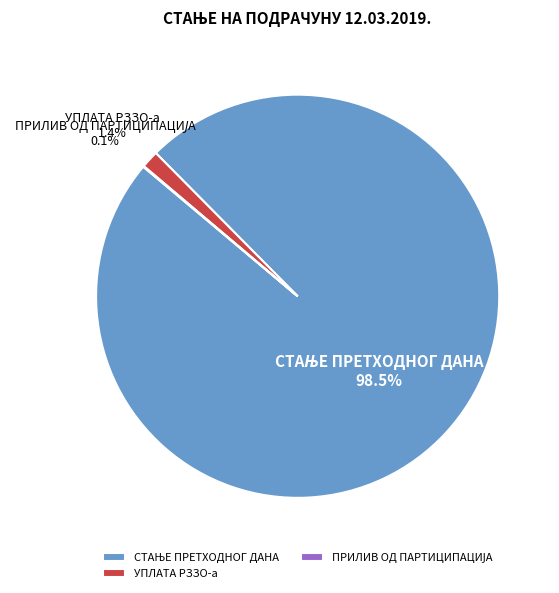

What percentage is NOT represented by УПЛАТА РЗЗО-а?

98.6%